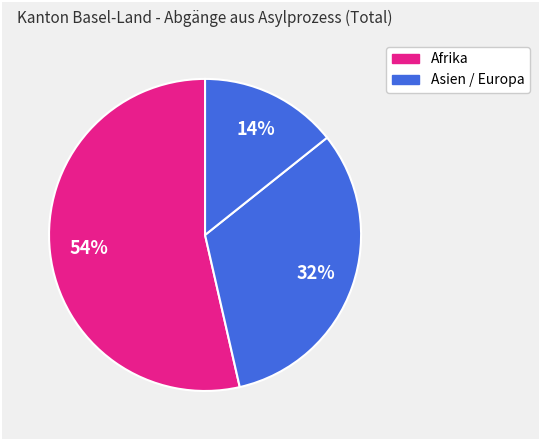

How many slices are in this pie chart?

3